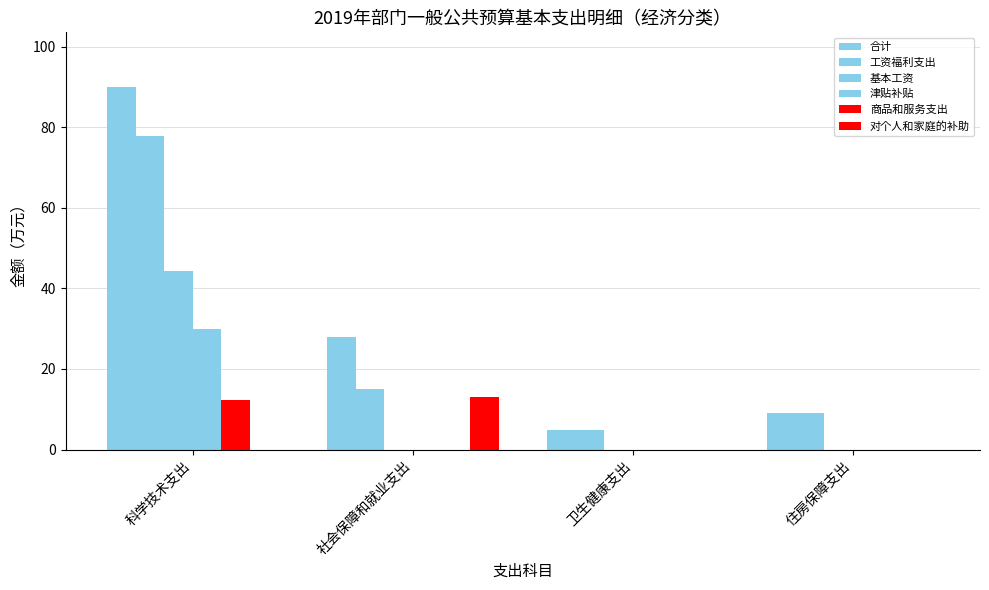

How many categories are shown in the chart?

4